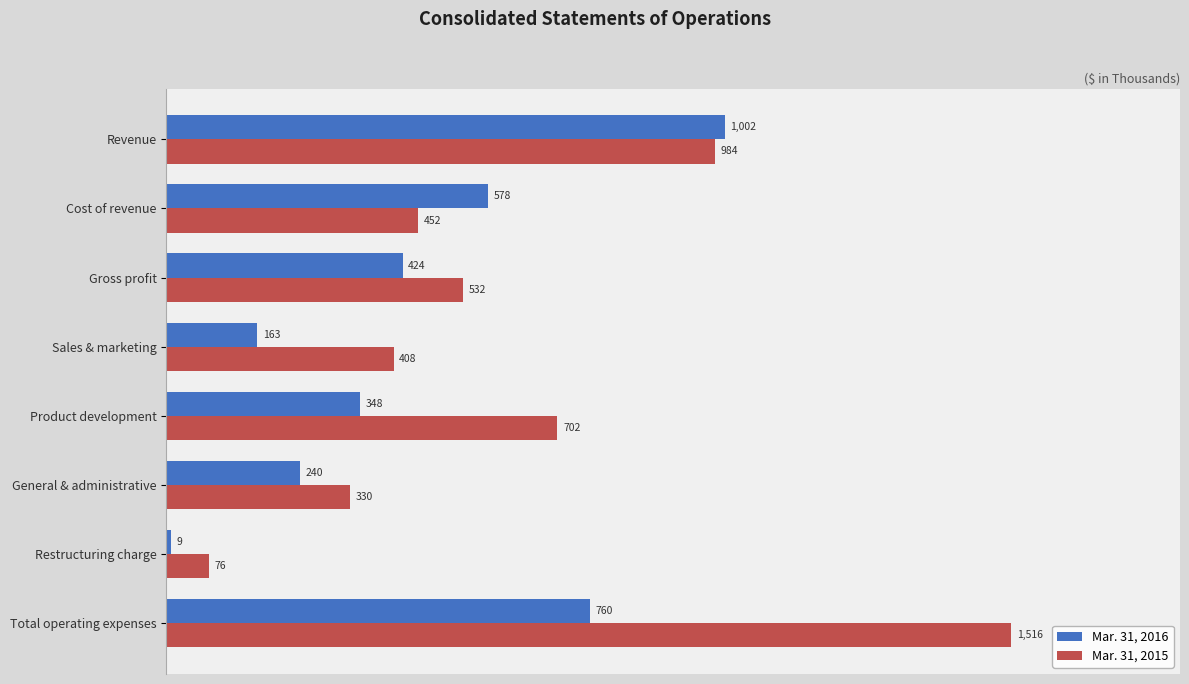

Rank the series by their maximum value, from highest to lowest.

Mar. 31, 2015, Mar. 31, 2016